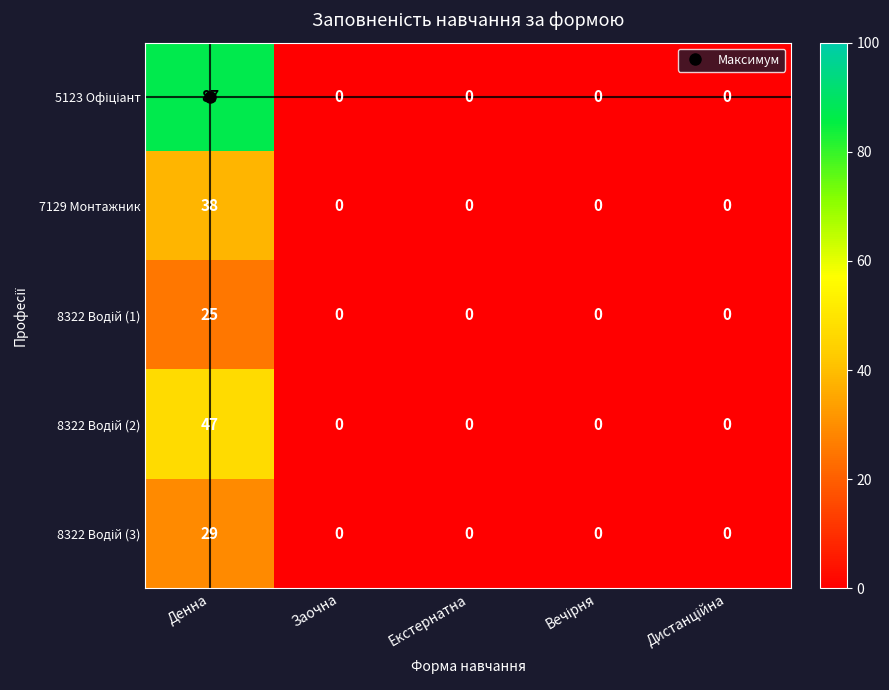

At which label does 7129 Монтажник reach its peak?

Денна